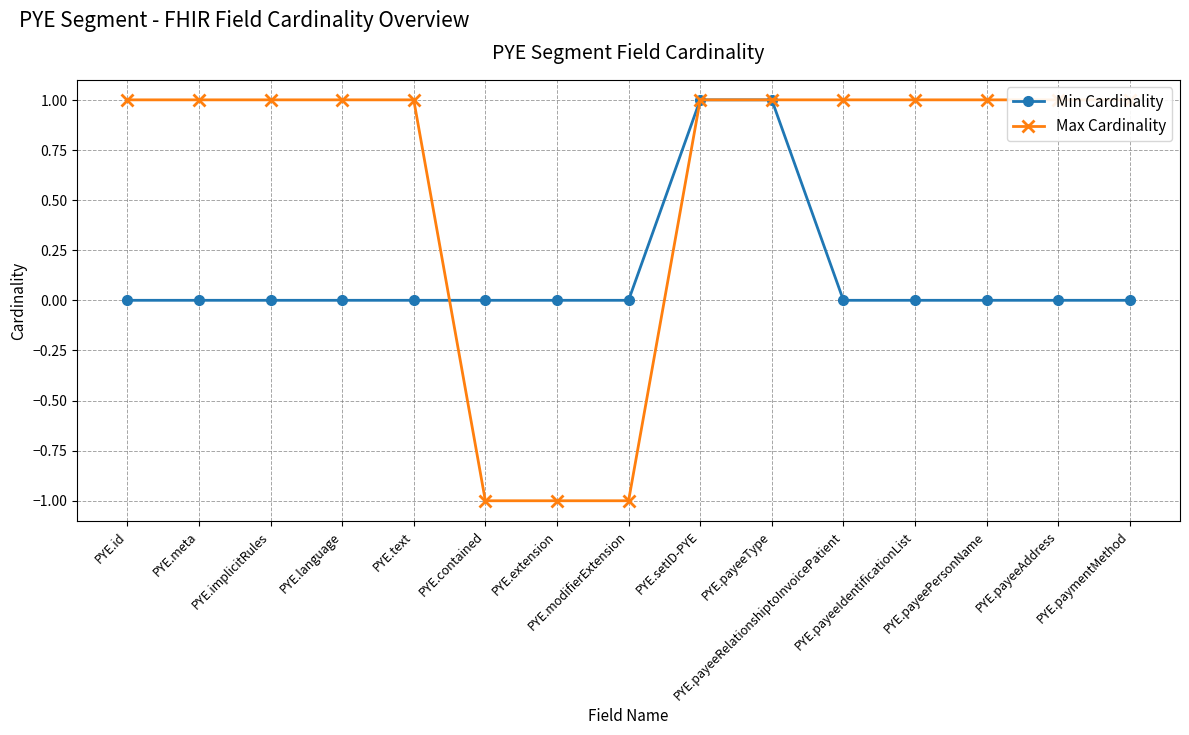

Is the value of Min Cardinality at PYE.setID-PYE greater than the value of Max Cardinality at PYE.paymentMethod?

No